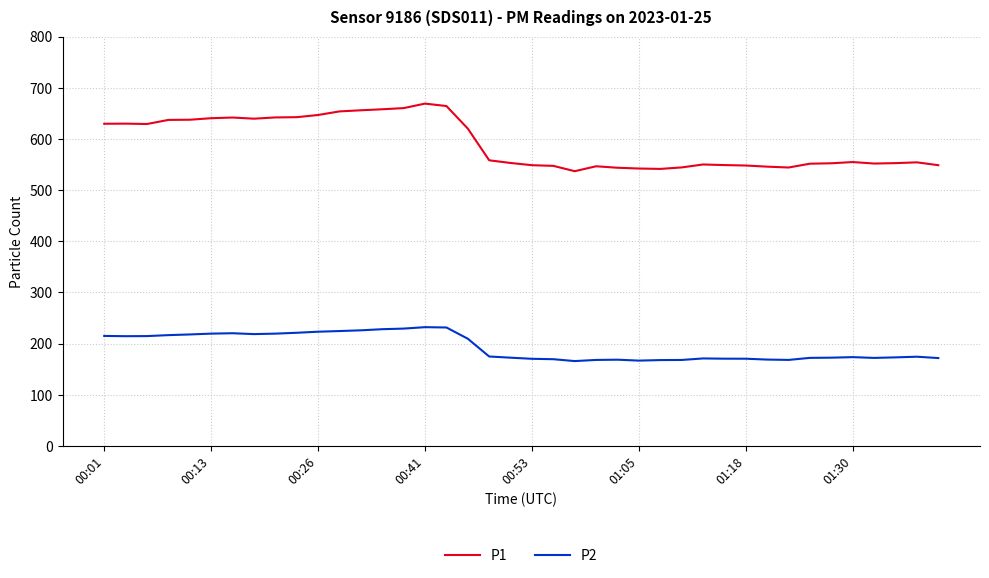

What is the minimum value for P2?

165.8